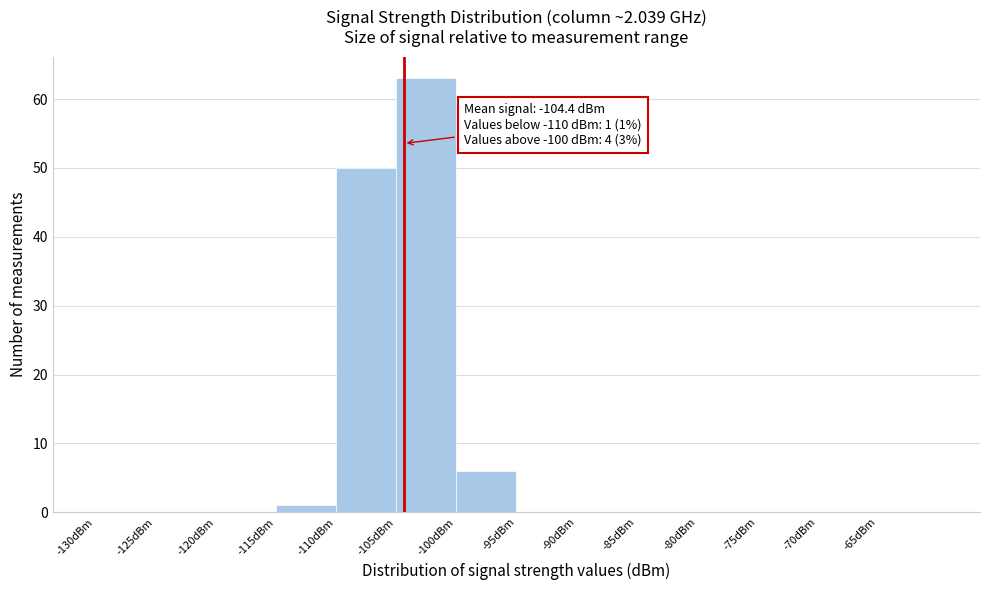

Which range on the x-axis has the tallest bar?

-105 to -100